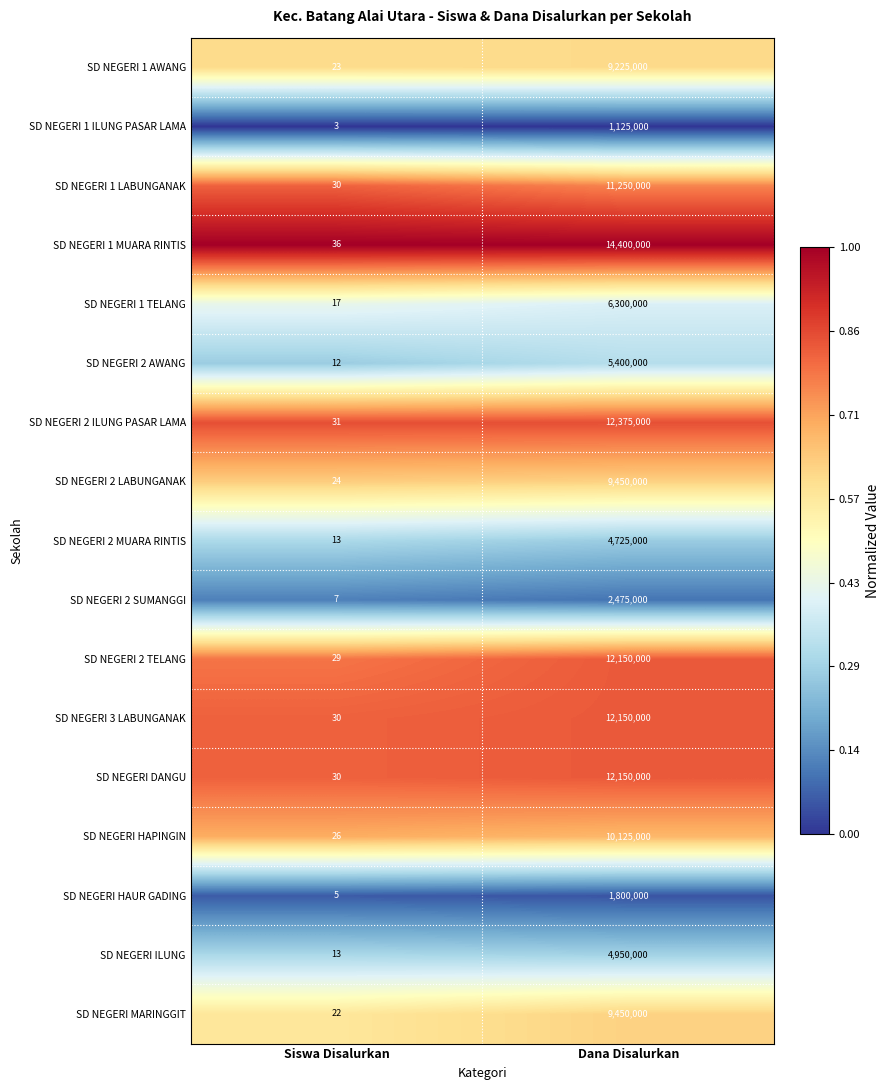

Which series has the largest total across all categories?

SD NEGERI 1 MUARA RINTIS